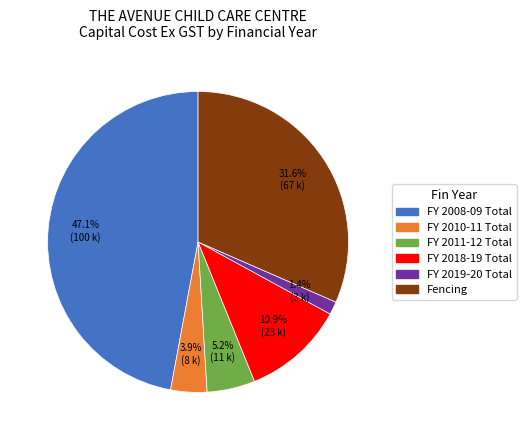

To the nearest percent, what is the average slice percentage?

17%